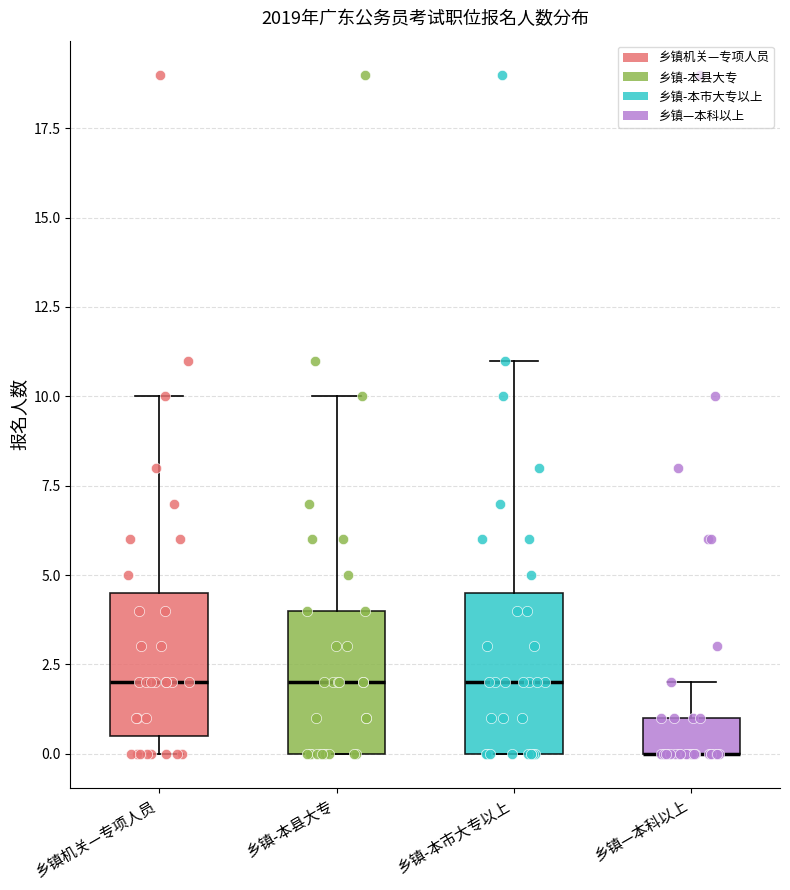

Reading left to right, transcribe this box plot: for each box, give where its median line is, the range the box spans, and where its two whiskers end, as read against the y-axis. The values are not printed on the chart, so give them approximately, as read against the axis.

乡镇机关—专项人员: median 2.0, box 0.5 to 4.5, whiskers 0.0 to 10.0
乡镇-本县大专: median 2.0, box 0.0 to 4.0, whiskers 0.0 to 10.0
乡镇-本市大专以上: median 2.0, box 0.0 to 4.5, whiskers 0.0 to 11.0
乡镇—本科以上: median 0.0 (drawn on the box's lower edge), box 0.0 to 1.0, whiskers 0.0 to 2.0